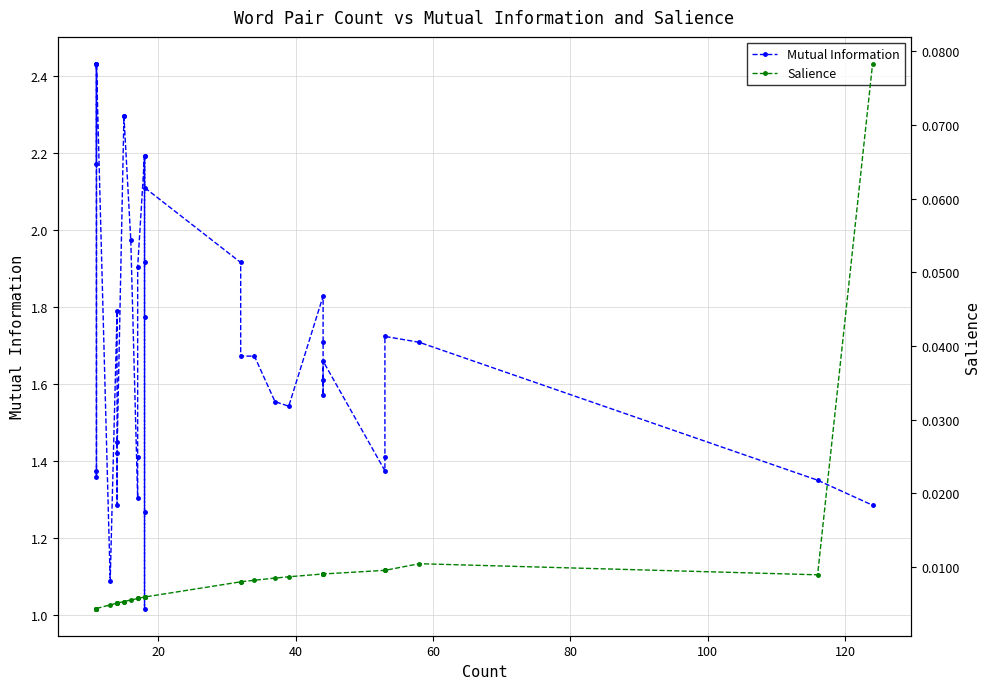

True or false: Salience has more than 1 interior local peaks.

False